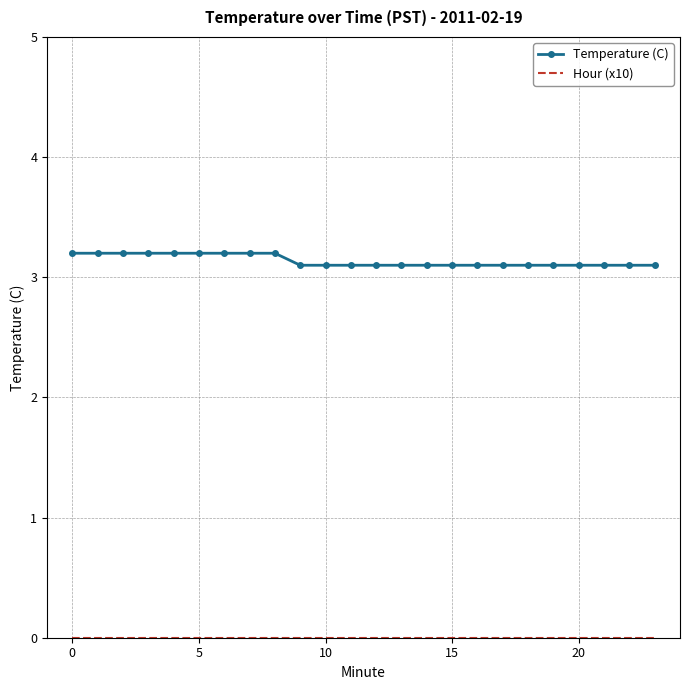

Which series has the largest total across all categories?

Temperature (C)